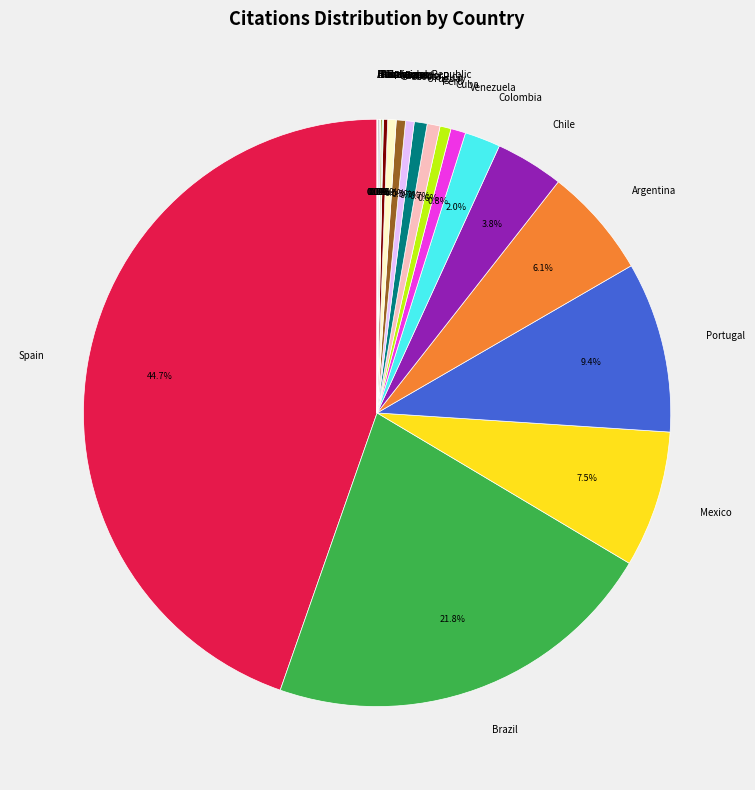

To the nearest percent, what percentage of the pie is Argentina?

6%